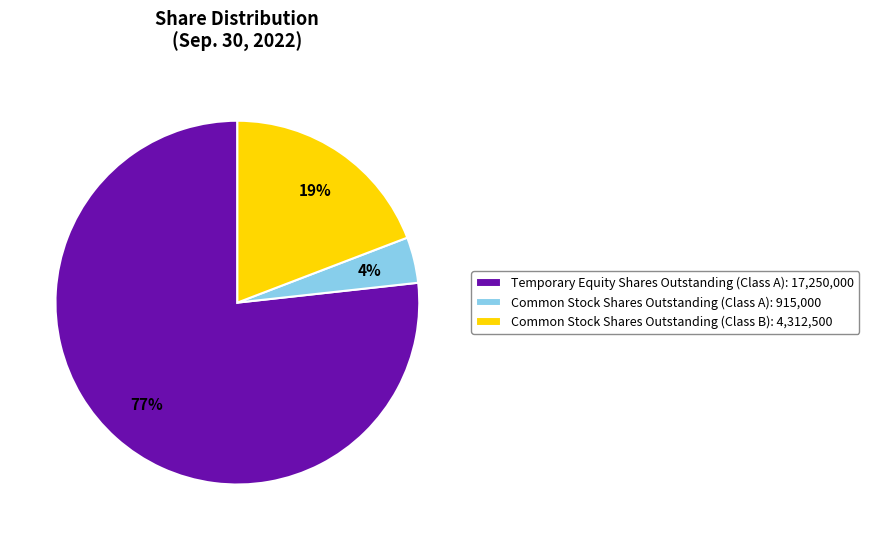

Which slice is the largest?

Temporary Equity Shares Outstanding (Class A): 17,250,000